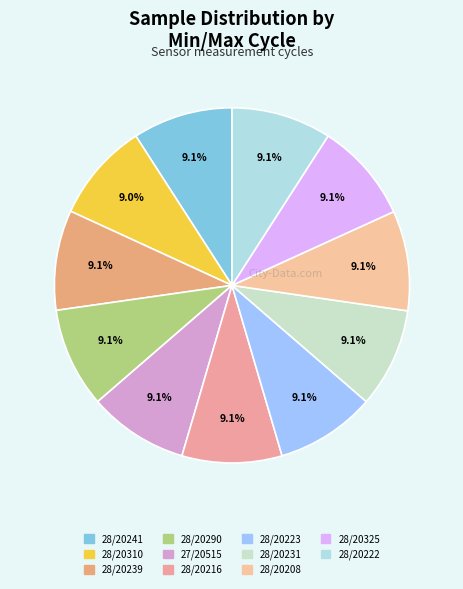

What is the ratio of the value at 28/20216 to the value at 27/20515?

1.0